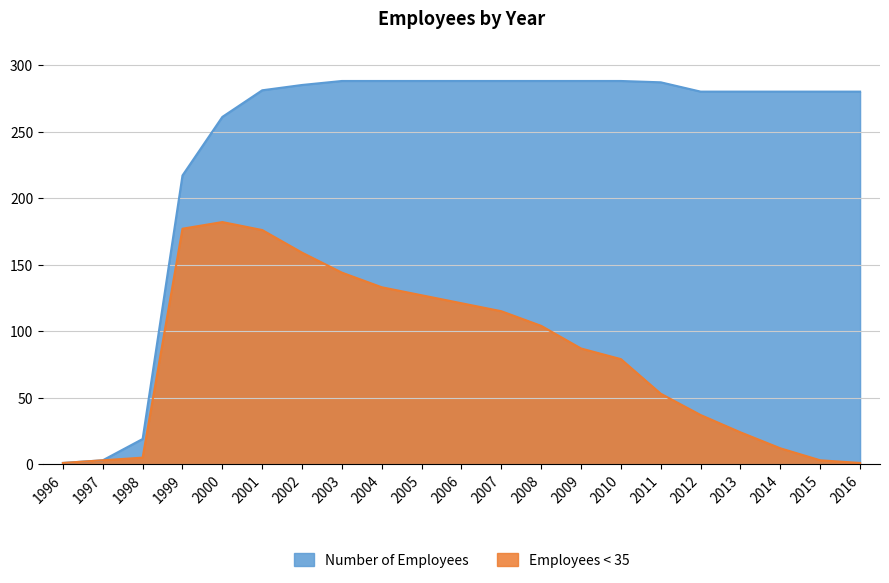

Rank the categories by Employees < 35 value from lowest to highest.

1996, 2016, 1997, 2015, 1998, 2014, 2013, 2012, 2011, 2010, 2009, 2008, 2007, 2006, 2005, 2004, 2003, 2002, 2001, 1999, 2000